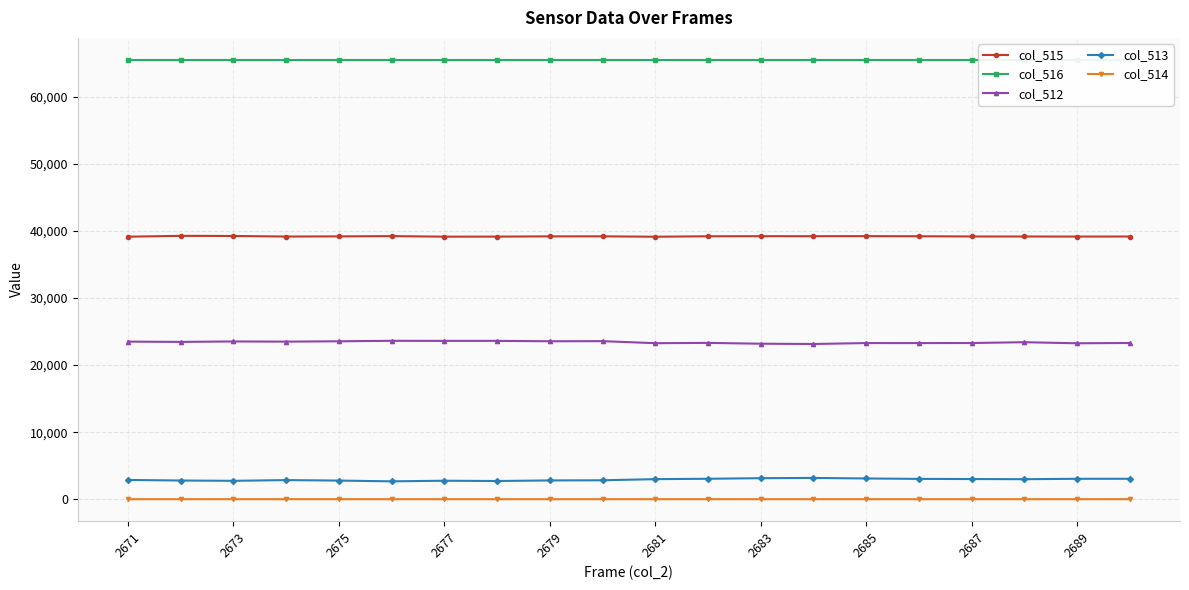

True or false: col_512 has more than 0 interior local peaks.

True